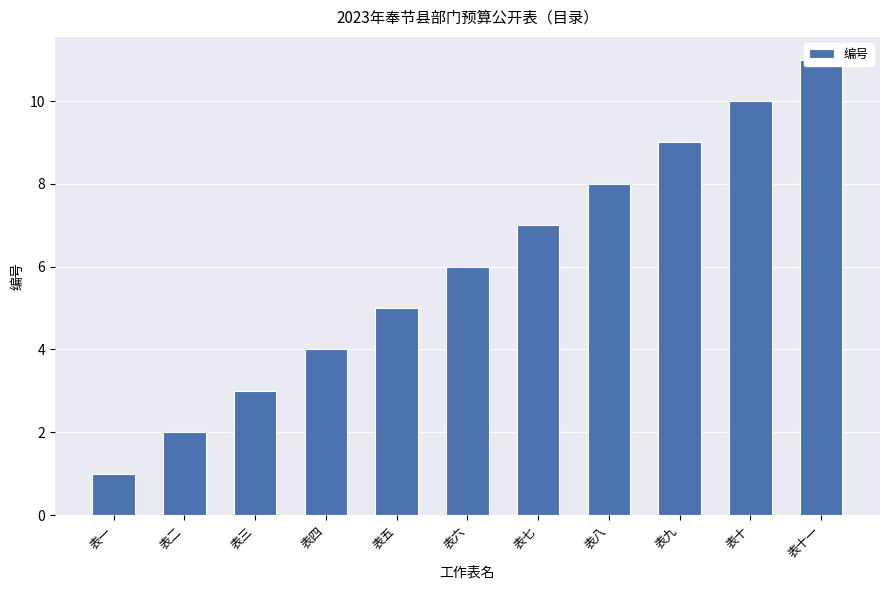

List the labels in order of value, smallest first.

表一, 表二, 表三, 表四, 表五, 表六, 表七, 表八, 表九, 表十, 表十一